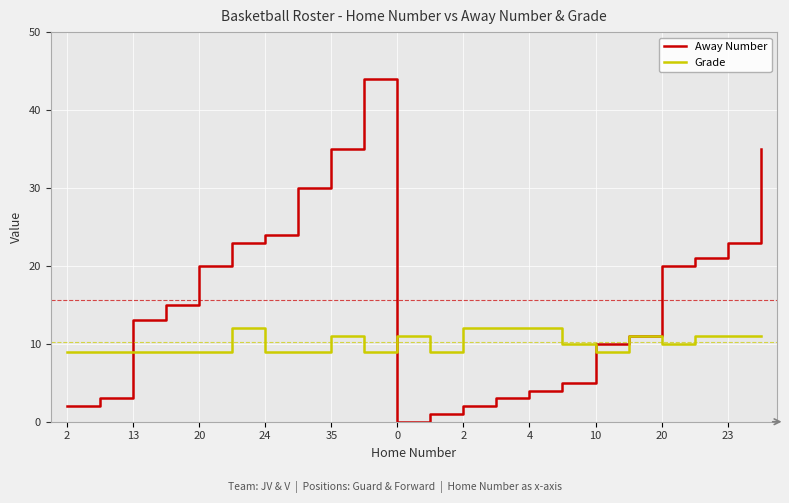

Rank the series by their maximum value, from lowest to highest.

Grade, Away Number